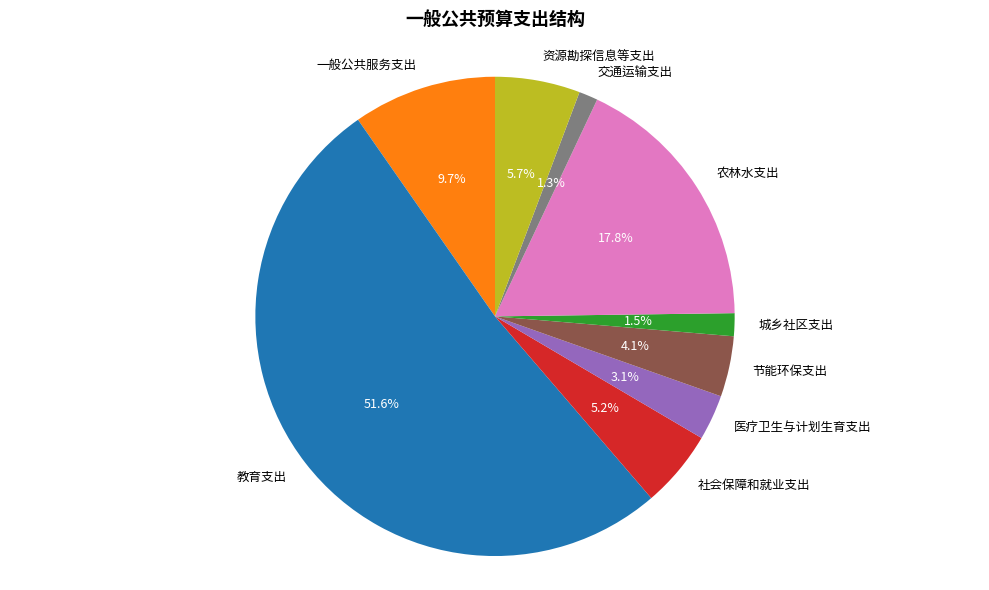

What is the ratio of the value at 资源勘探信息等支出 to the value at 一般公共服务支出?

0.6